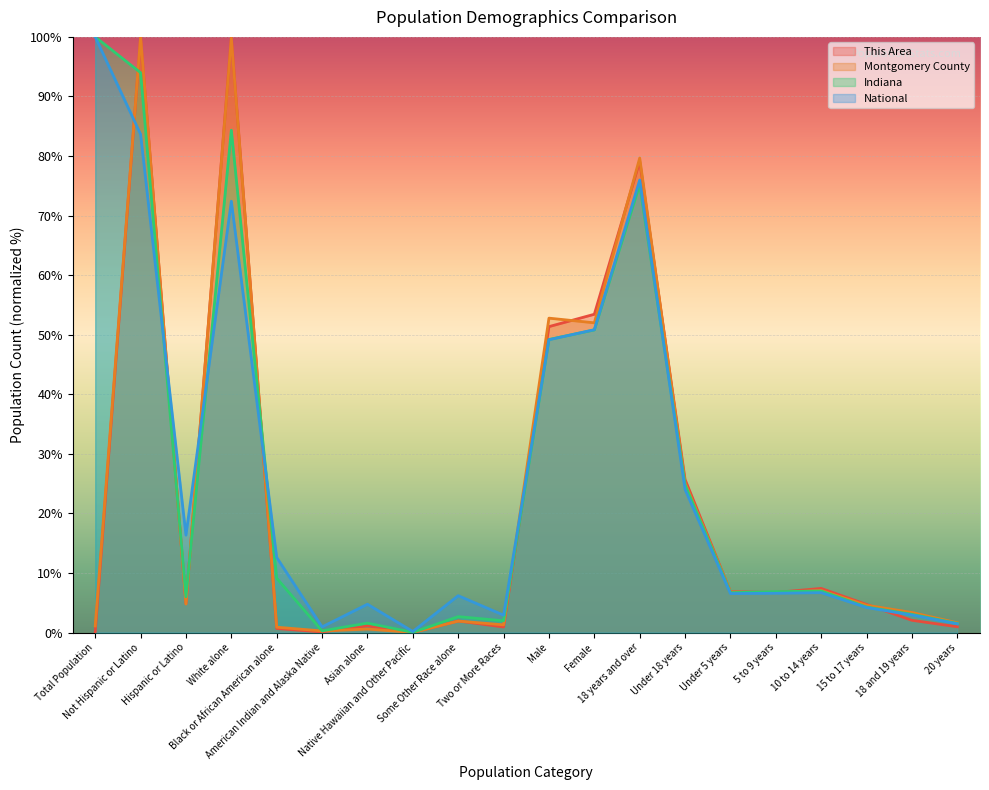

How many lines are shown in the chart?

4